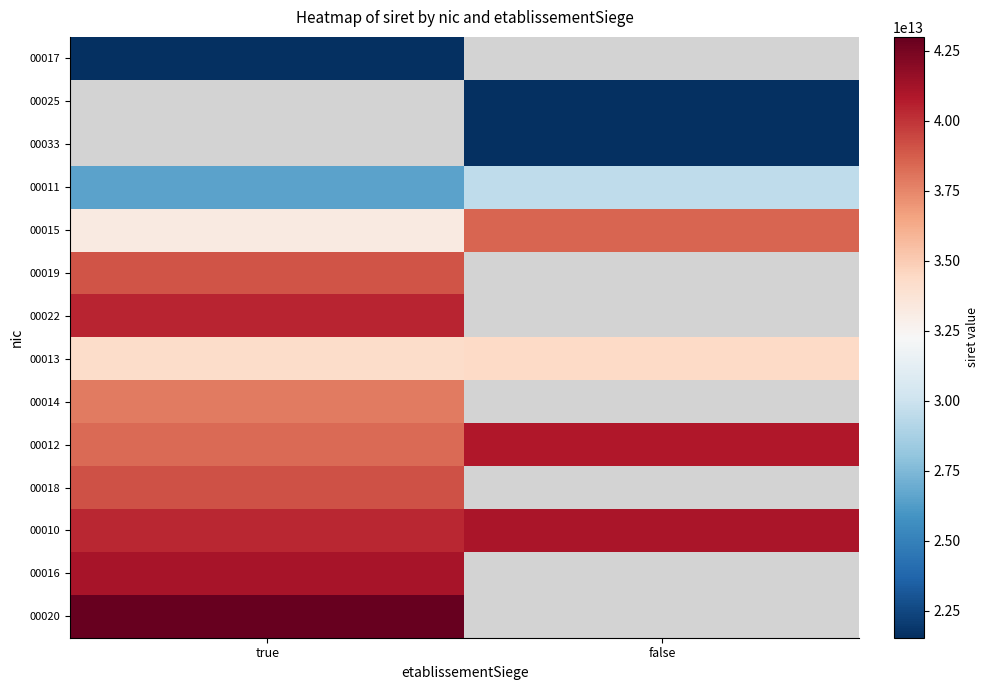

True or false: 00010 has a value of 40355230000010.0 at true.

True